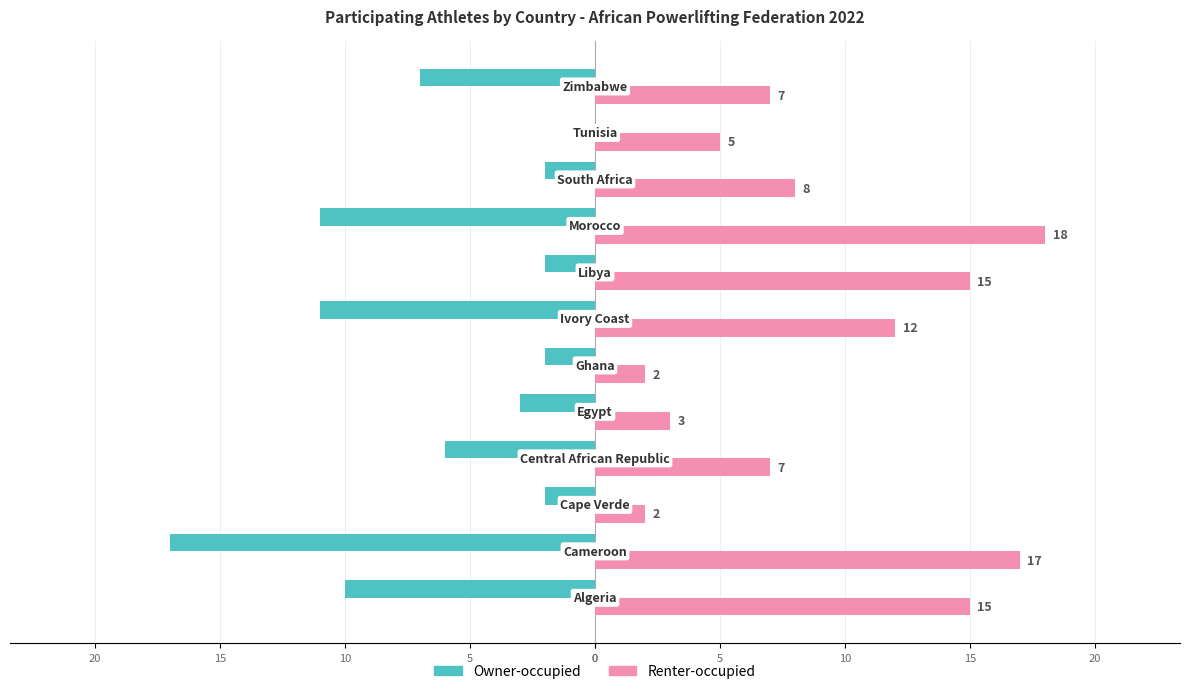

At how many categories does at least one series exceed 9?

5